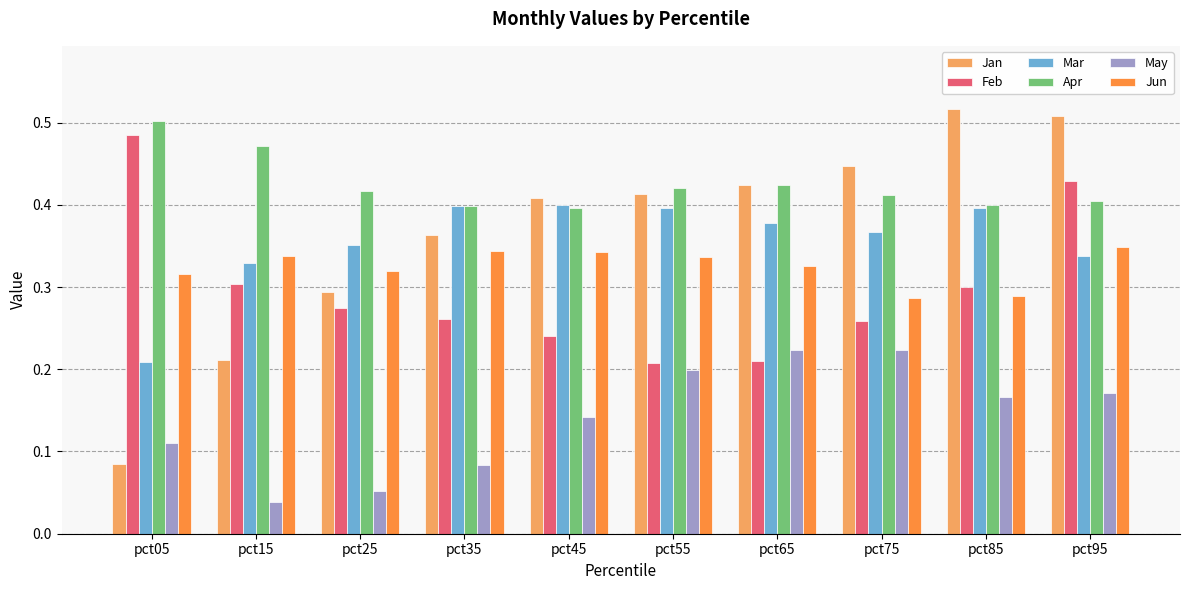

Is the value of Jun at pct35 greater than the value of Apr at pct55?

No